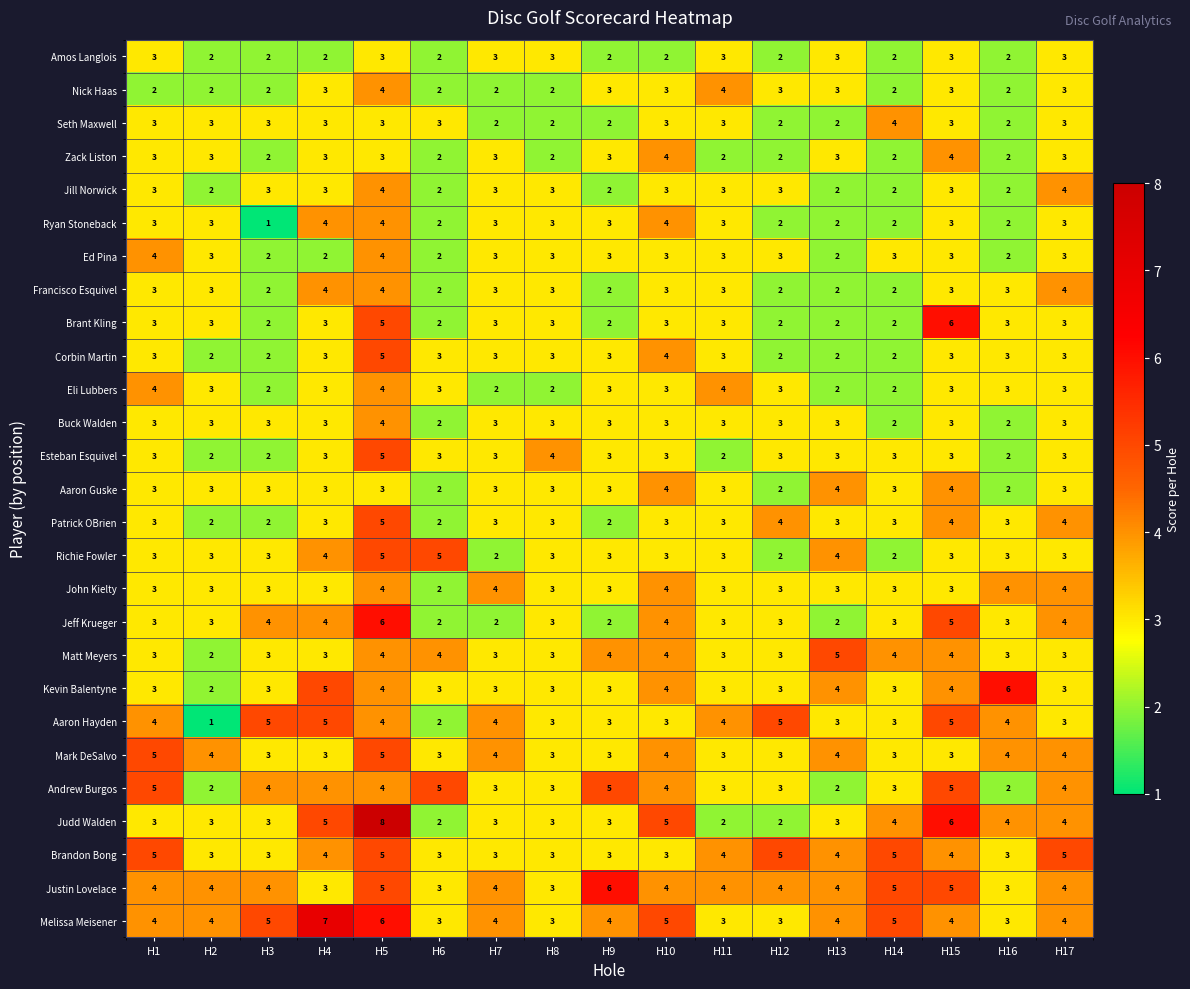

At which category is the sum across all series the highest?

H5